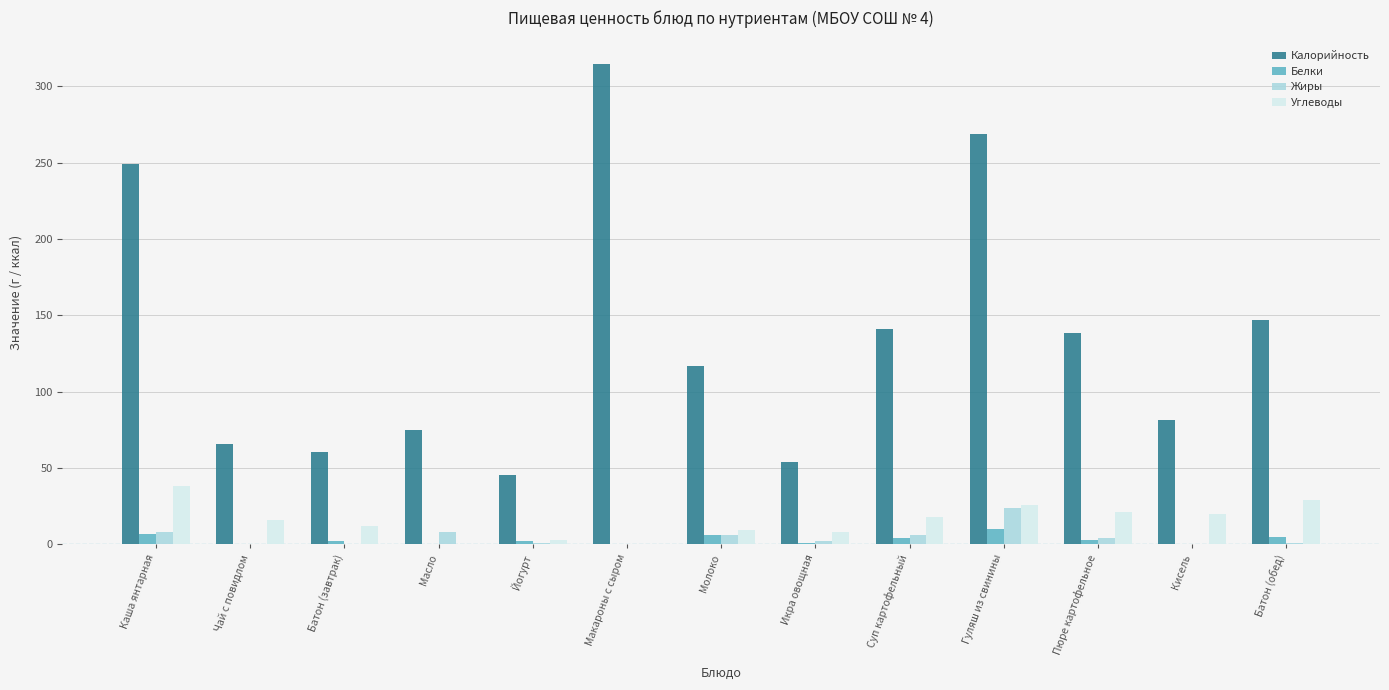

Is it true that Калорийность equals 45.6 at Йогурт?

True